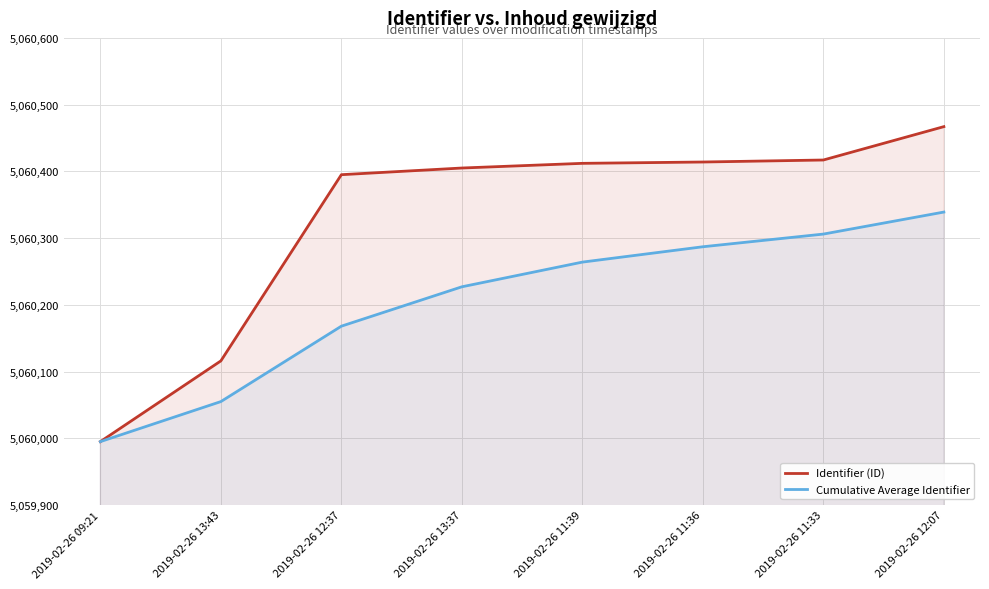

Reading right to left, what are all the values shown in this chart?

Identifier (ID): 2019-02-26 12:07=5060467	2019-02-26 11:33=5060417	2019-02-26 11:36=5060414	2019-02-26 11:39=5060412	2019-02-26 13:37=5060405	2019-02-26 12:37=5060395	2019-02-26 13:43=5060116	2019-02-26 09:21=5059995
Cumulative Average Identifier: 2019-02-26 12:07=5060339	2019-02-26 11:33=5060306	2019-02-26 11:36=5060287	2019-02-26 11:39=5060264	2019-02-26 13:37=5060227	2019-02-26 12:37=5060168	2019-02-26 13:43=5060055	2019-02-26 09:21=5059995